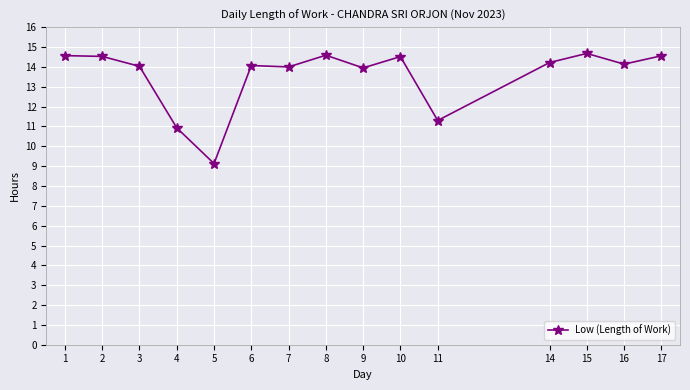

What is the change in value from 14 to 16?

-0.1